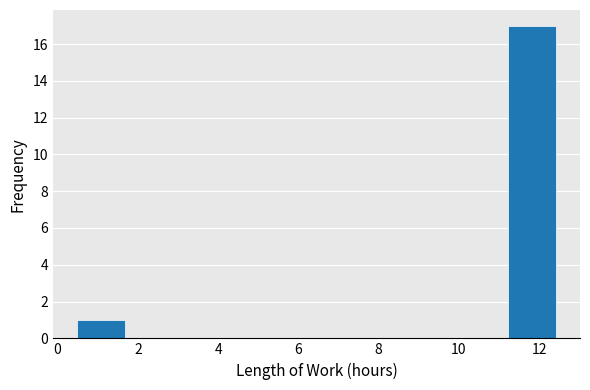

Reading left to right, transcribe this chart: for each bar, give the range it covers on the x-axis and its height. Neither the bar edges nor the heights are printed on the chart, so give them approximately, as read against the axes.

0.4 to 1.6: 1
1.6 to 2.8: 0
2.8 to 4.0: 0
4.0 to 5.2: 0
5.2 to 6.4: 0
6.4 to 7.6: 0
7.6 to 8.8: 0
8.8 to 10.0: 0
10.0 to 11.2: 0
11.2 to 12.4: 17